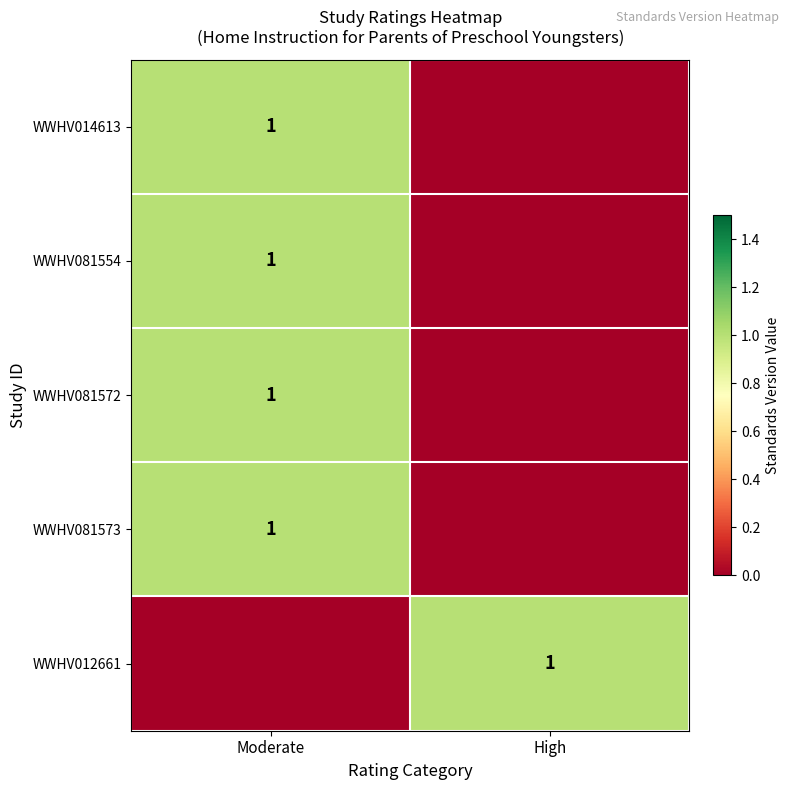

True or false: WWHV081554 has a value of 1 at Moderate.

True